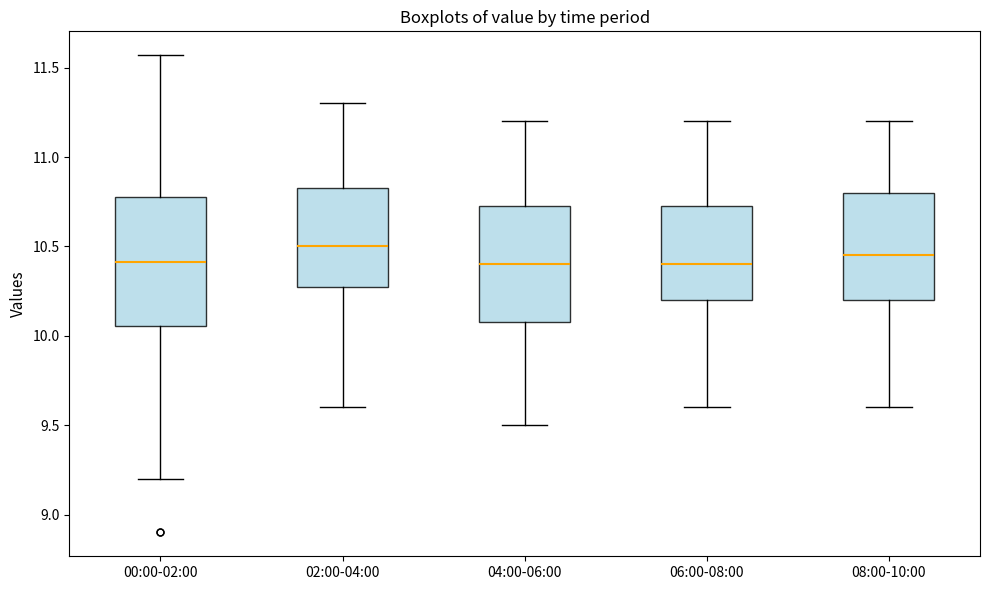

Where does the median line of the box for 00:00-02:00 sit on the y-axis? The values are not printed on the chart, so give them approximately, as read against the axis.

10.40